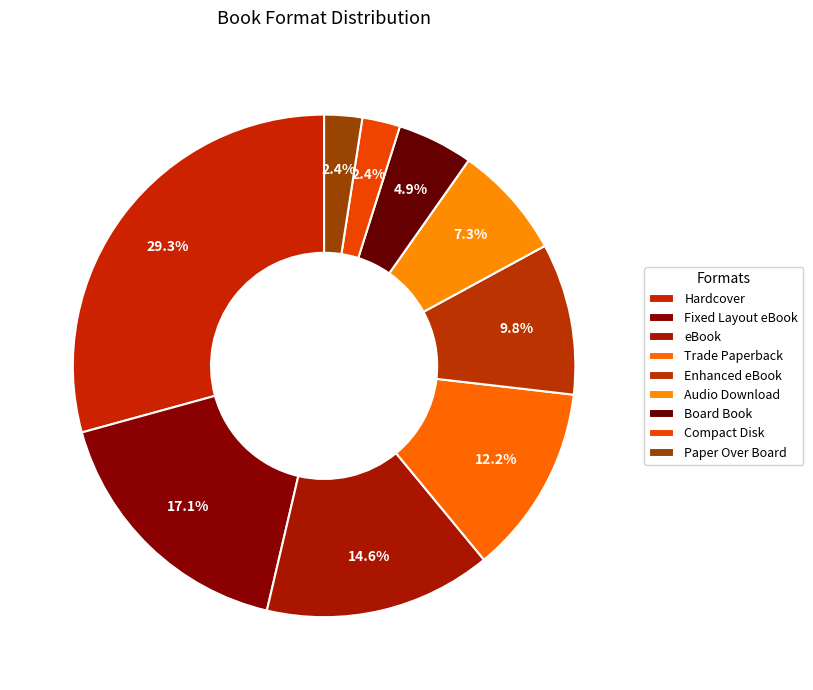

Rank the categories by value from lowest to highest.

Compact Disk, Paper Over Board, Board Book, Audio Download, Enhanced eBook, Trade Paperback, eBook, Fixed Layout eBook, Hardcover